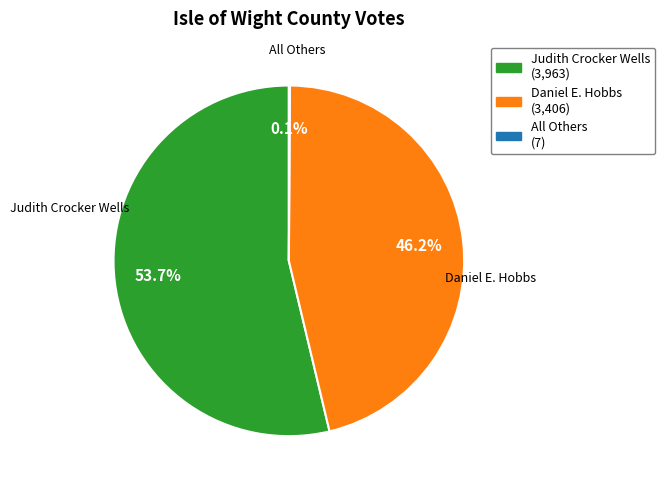

Which slice represents more than half of the pie?

Judith Crocker Wells